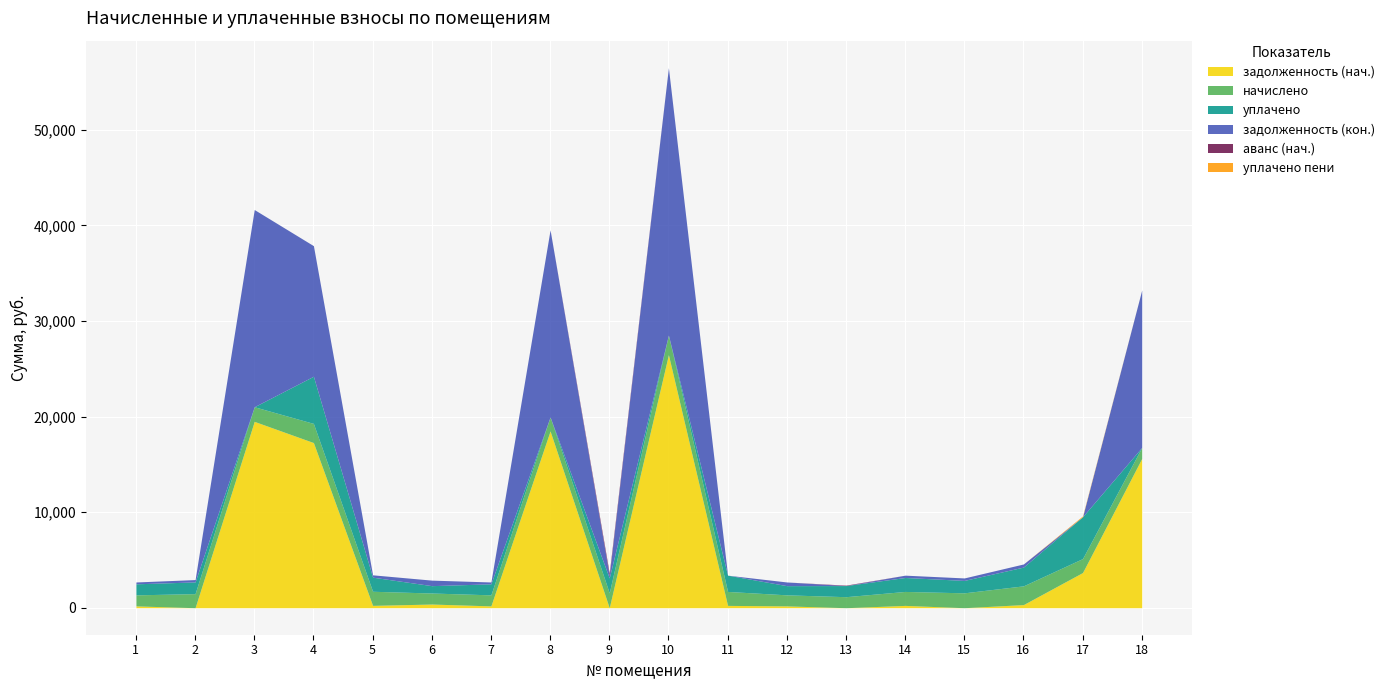

The value of задолженность (нач.) at 4 is 17278.2. True or false?

True